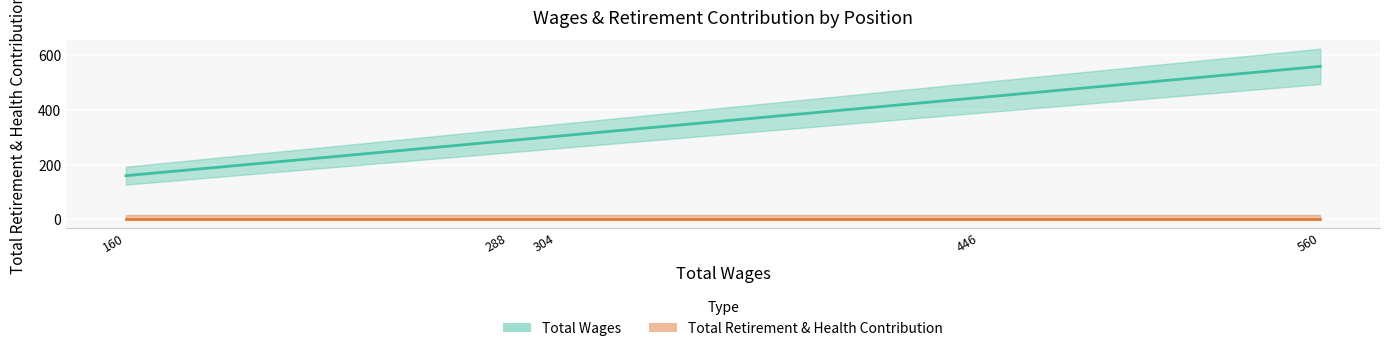

Rank the series by their maximum value, from highest to lowest.

Total Wages, Total Retirement & Health Contribution